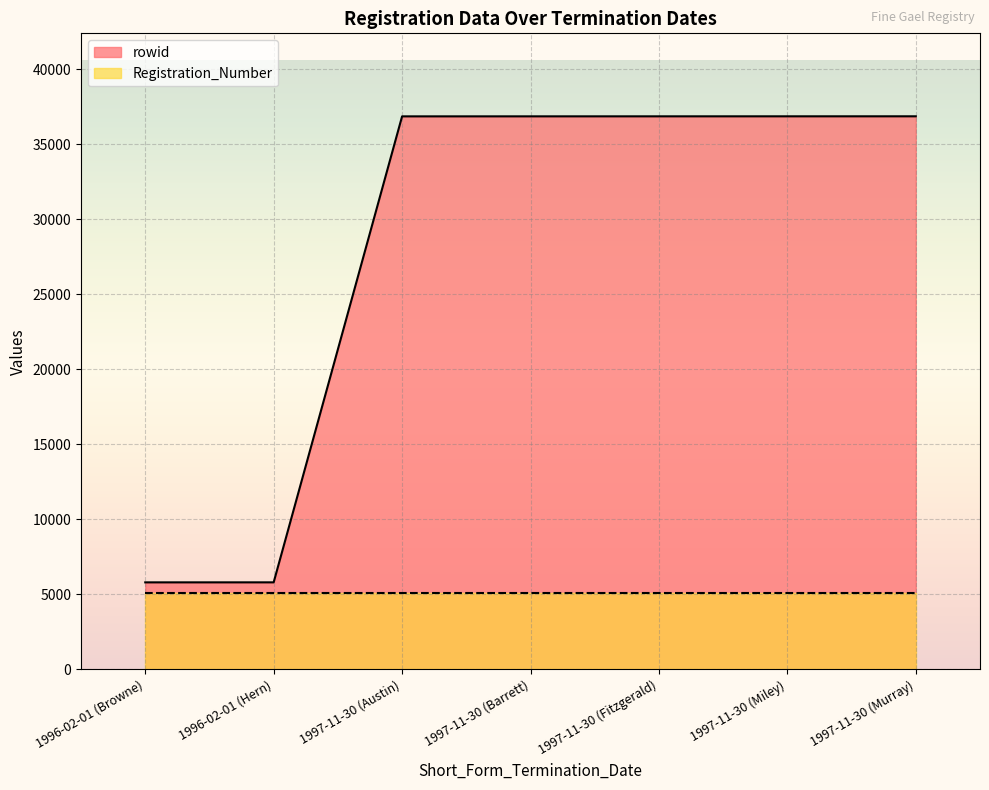

How many categories are shown in the chart?

7